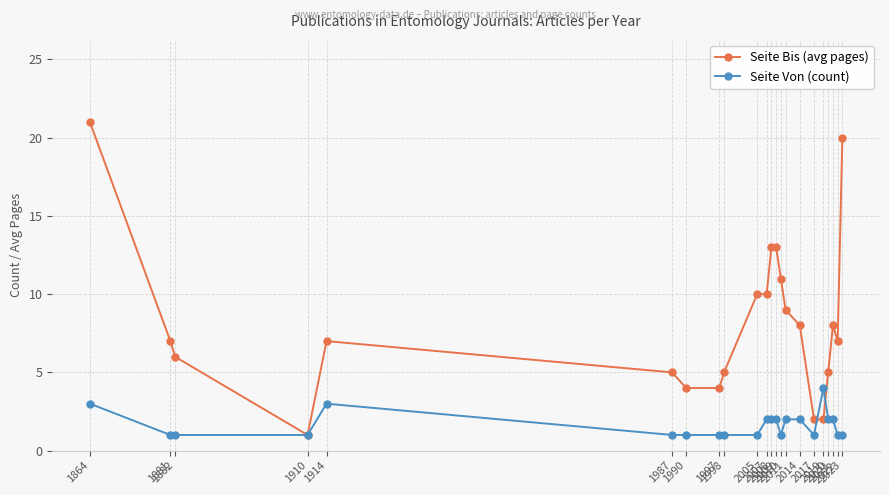

Read the Seite Von (count) value at 1997.

1